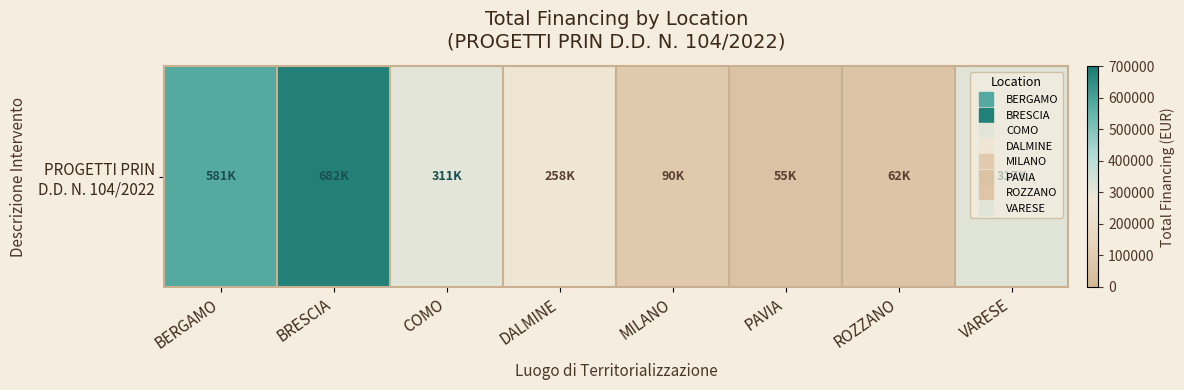

List the labels in order of value, largest first.

BRESCIA, BERGAMO, VARESE, COMO, DALMINE, MILANO, ROZZANO, PAVIA